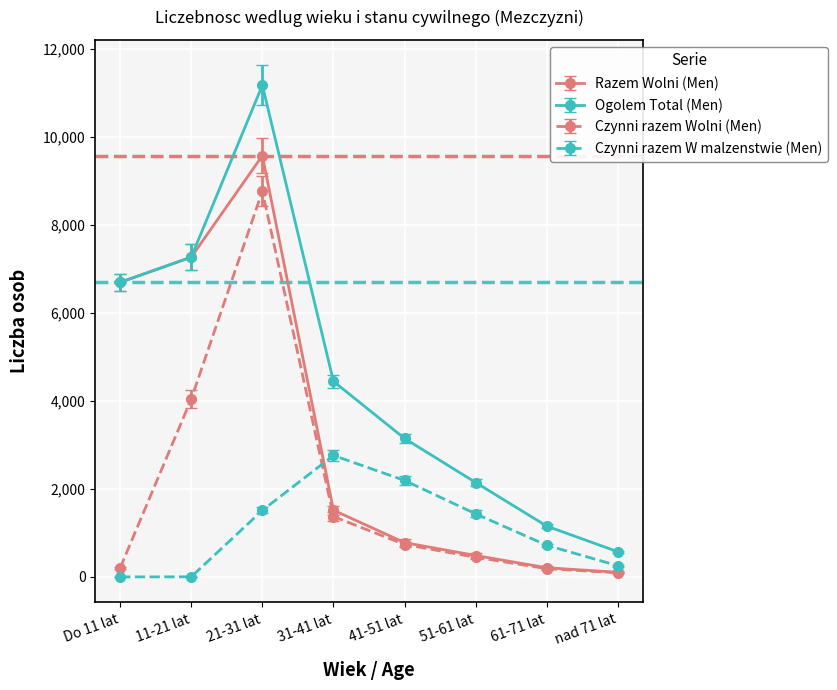

Which series changed the most between 51-61 lat and nad 71 lat?

Ogolem Total (Men)